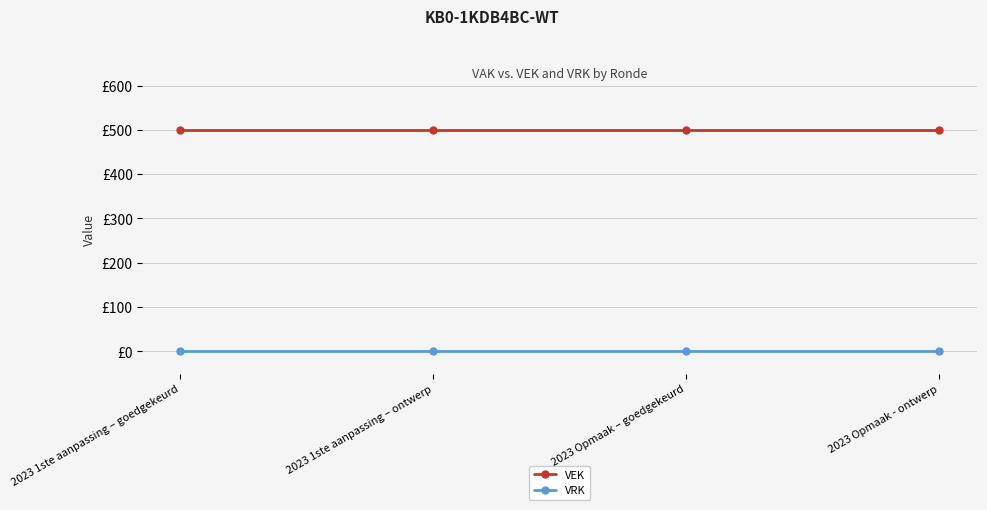

Which label corresponds to the smallest value in the chart?

2023 1ste aanpassing – goedgekeurd